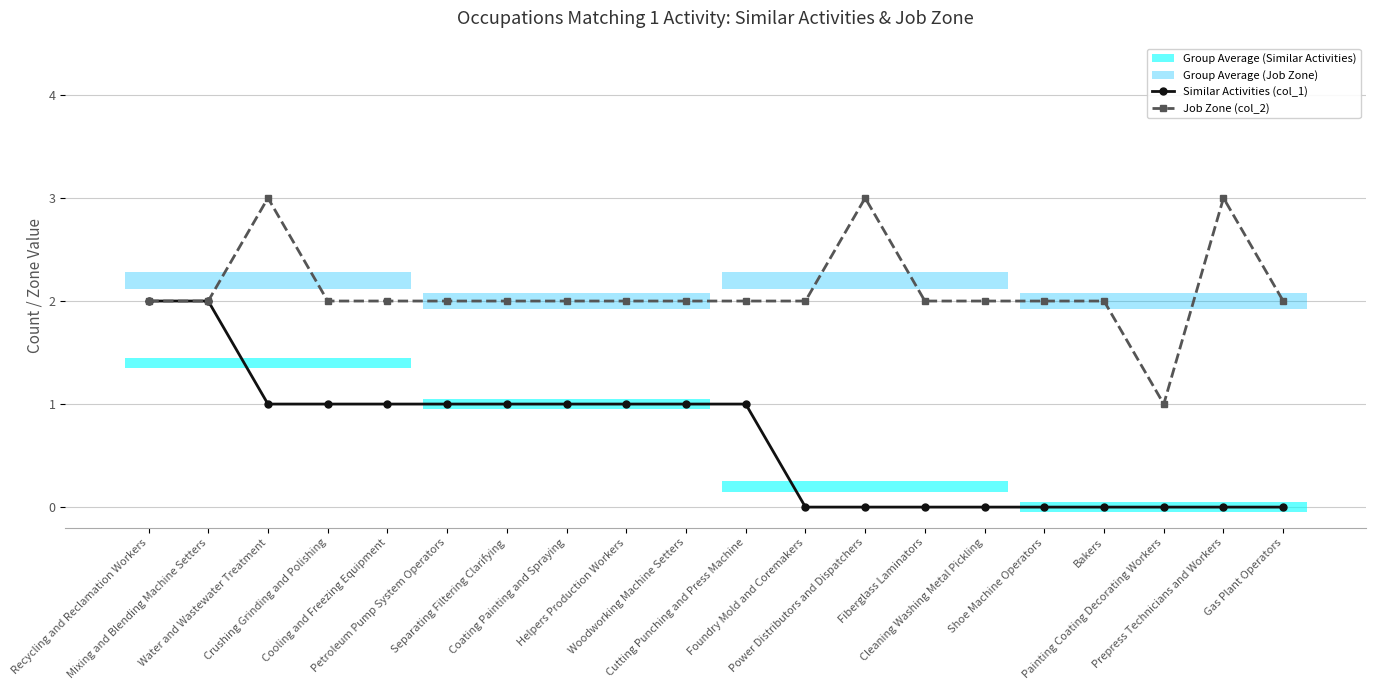

What is the label of the 6th point from the right?

Cleaning Washing Metal Pickling